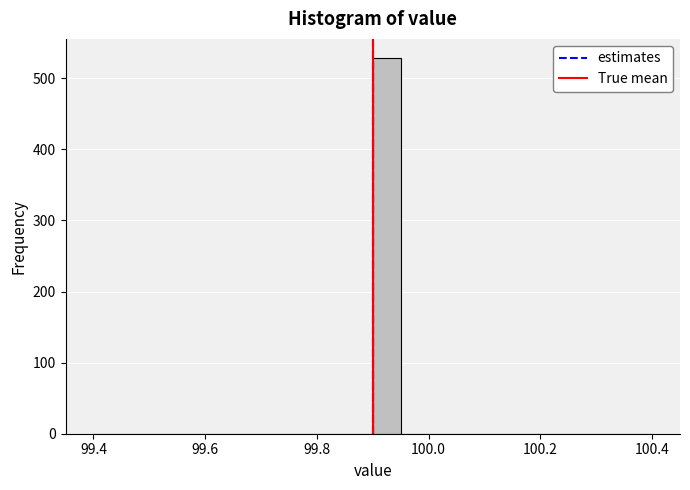

Read against the x-axis, roughly where is the centre of the tallest bar?

99.92